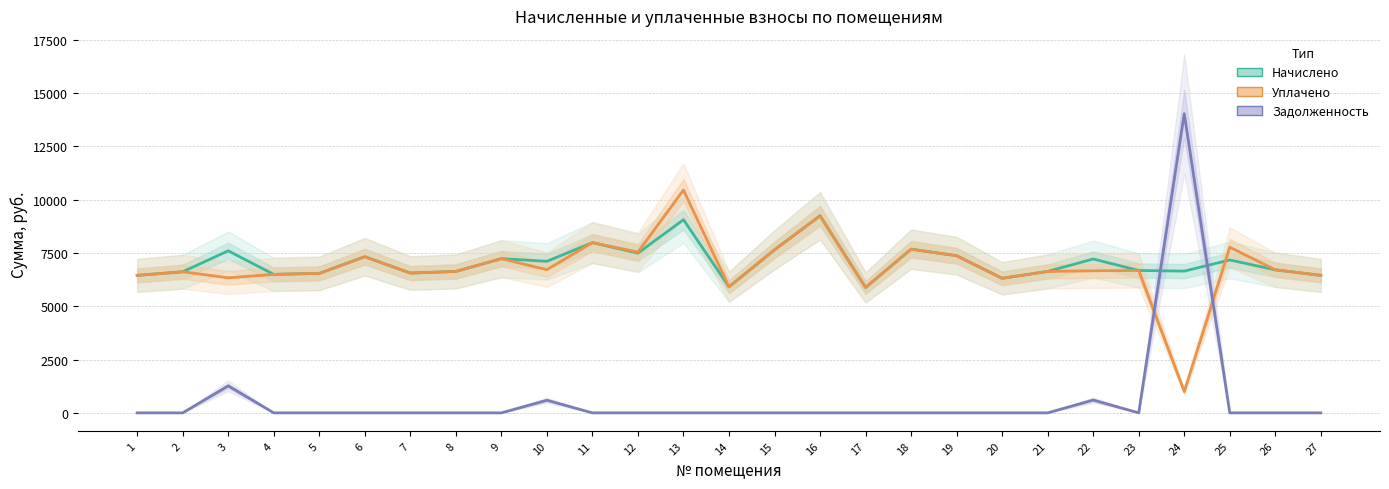

At which category is the sum across all series the highest?

24